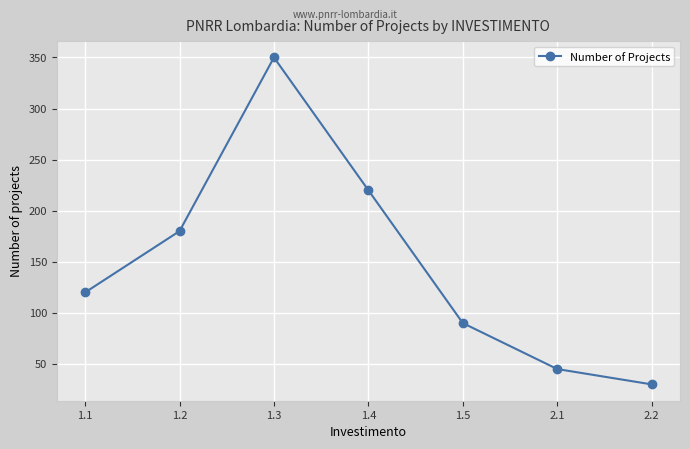

Is this an area chart (filled region under the line)?

No